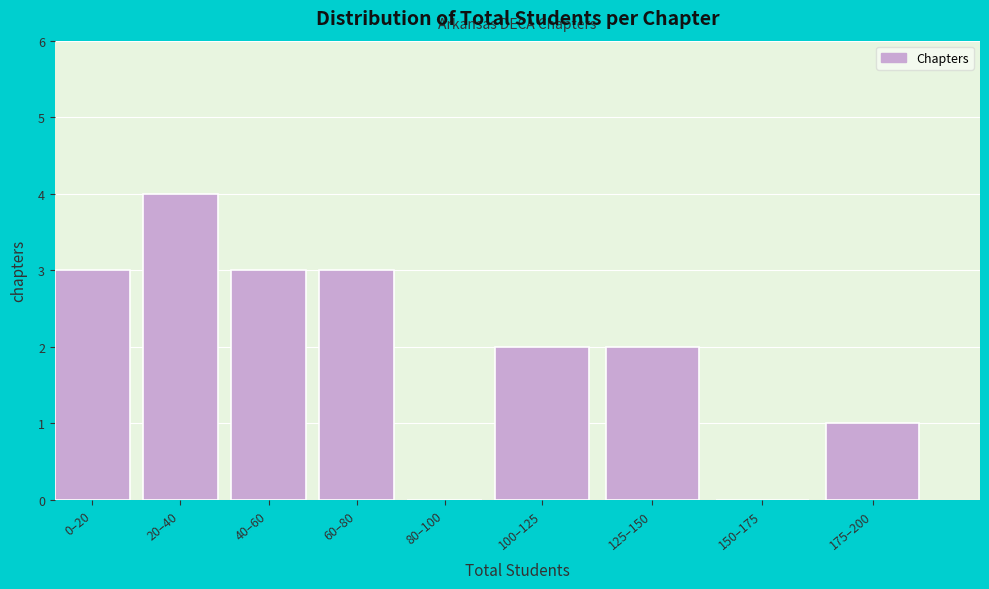

Reading right to left, what are all the values shown in this chart?

175–200=1	150–175=0	125–150=2	100–125=2	80–100=0	60–80=3	40–60=3	20–40=4	0–20=3